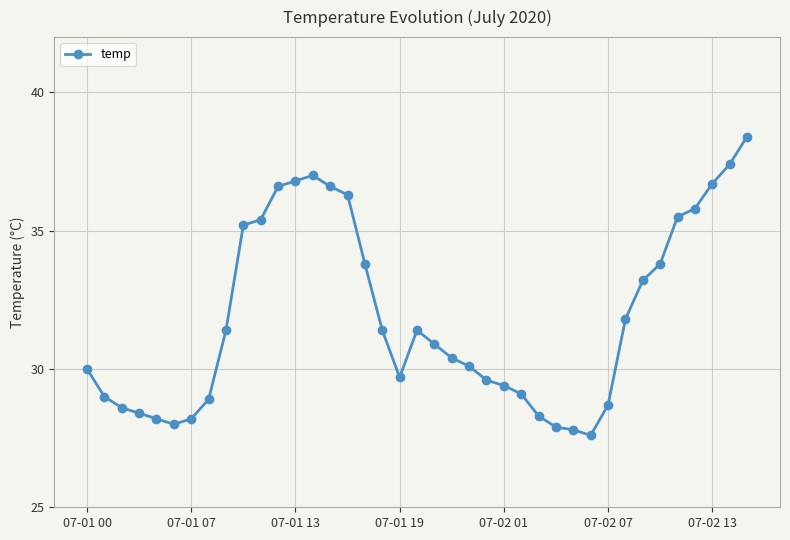

What is the average value?

31.9